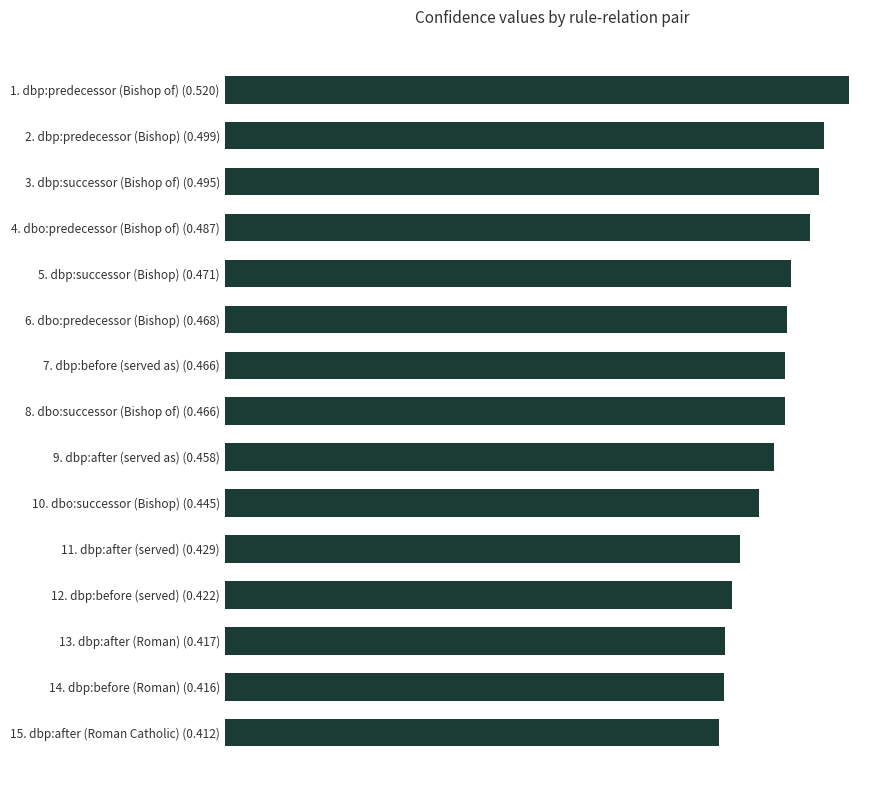

Are the bars grouped side by side (vs. stacked)?

No